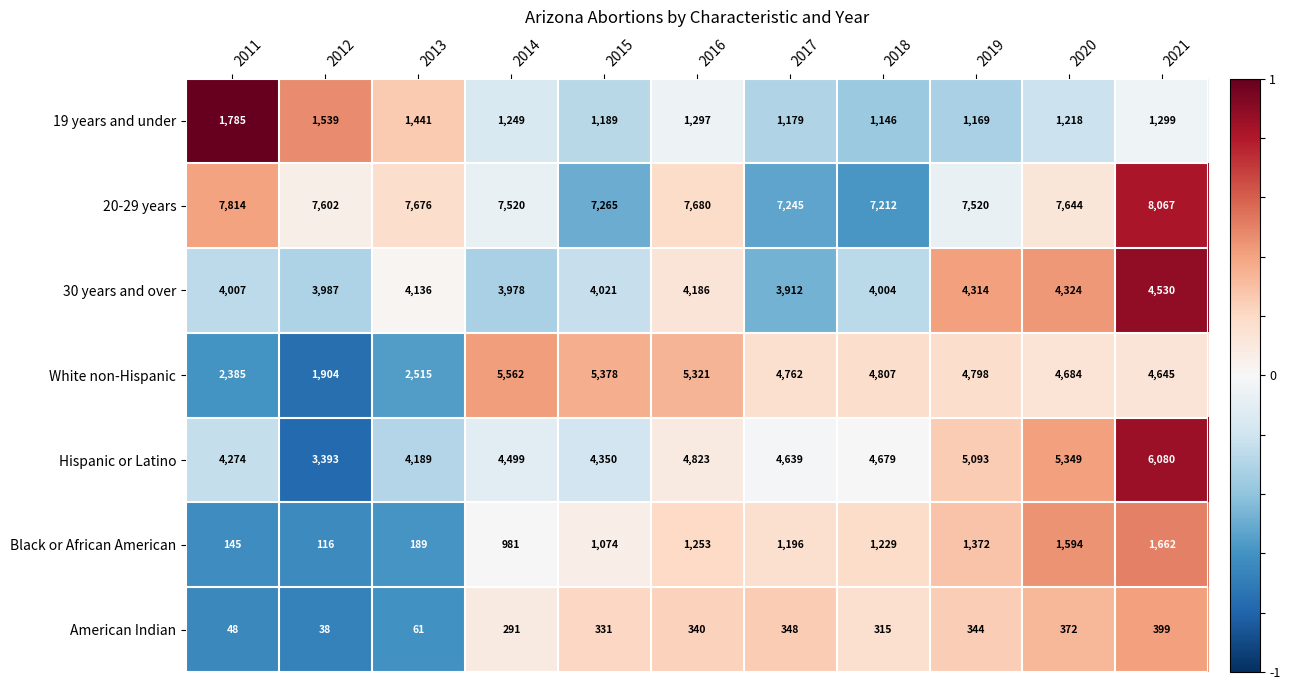

What is the approximate value of White non-Hispanic at 2014, to the nearest 10?

5560